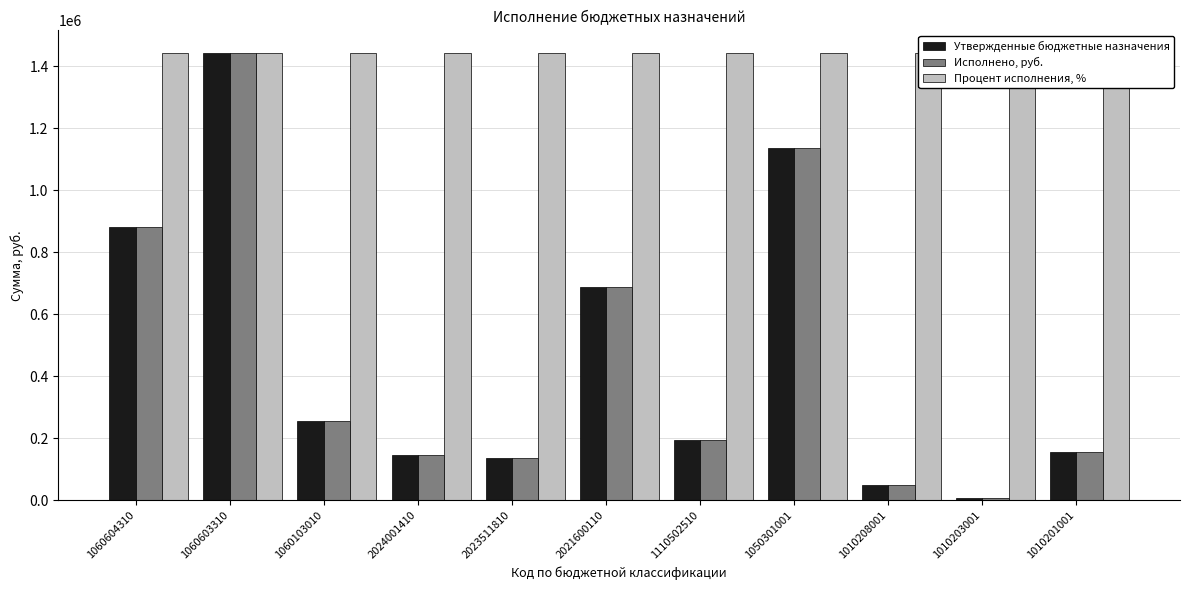

Count the number of categories in the chart.

11